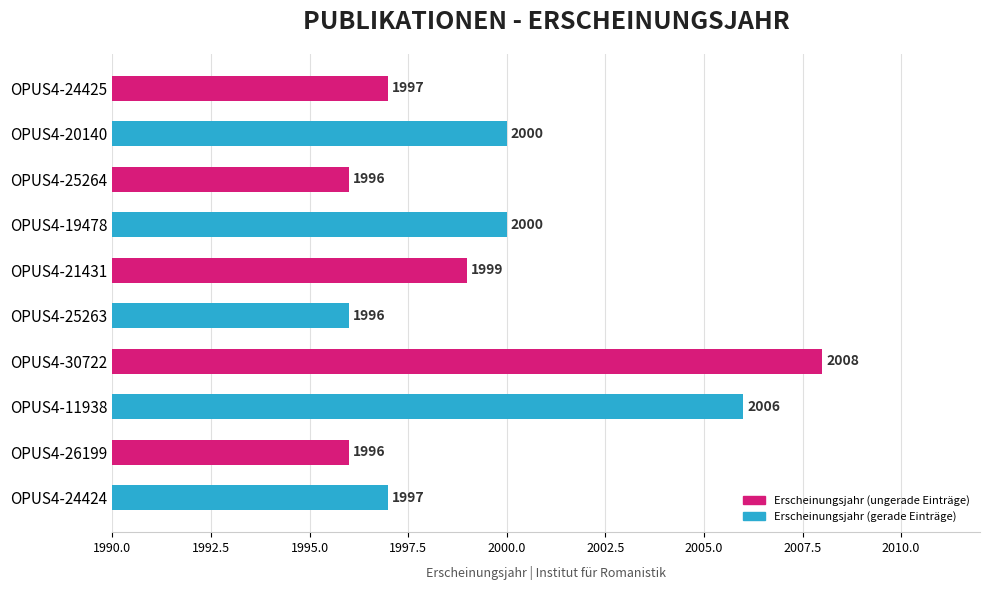

What is the average value?

2000